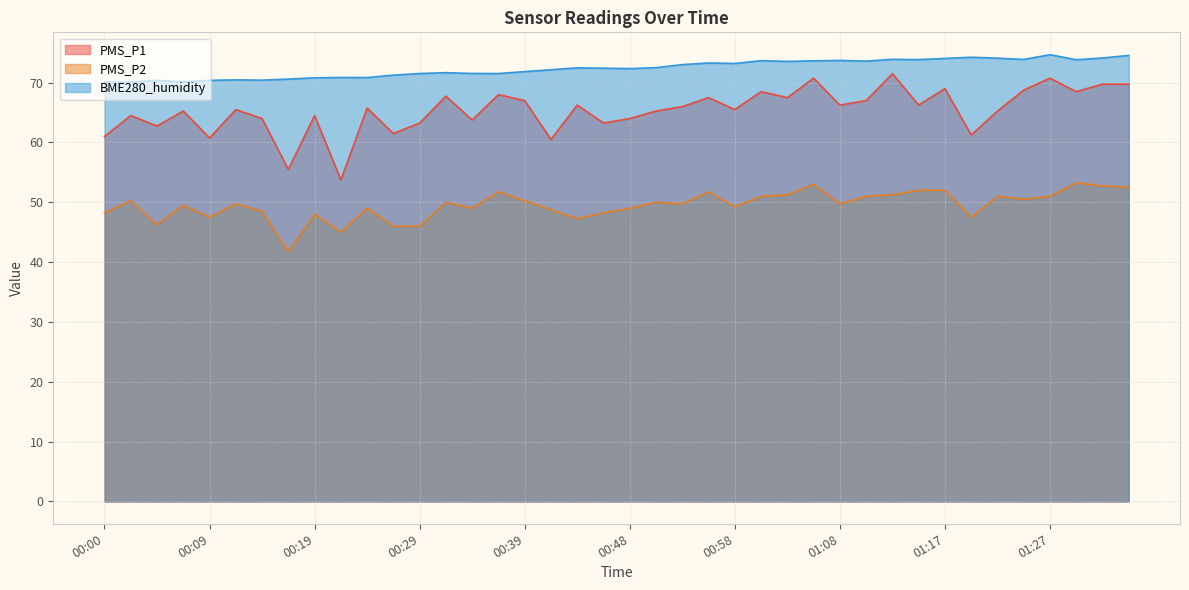

At which category does BME280_humidity reach its first local peak?

00:04